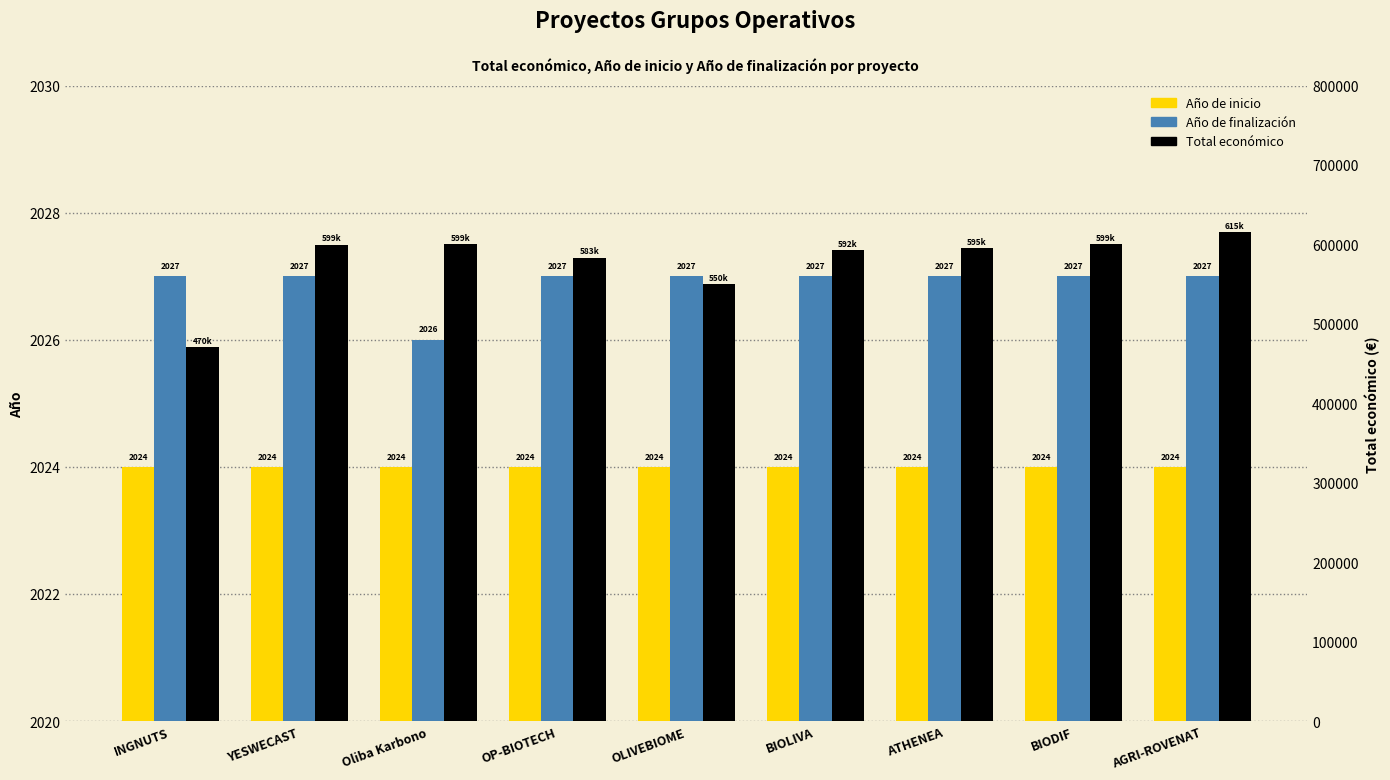

What is the sum of the Año de inicio values at BIODIF and ATHENEA?

4048